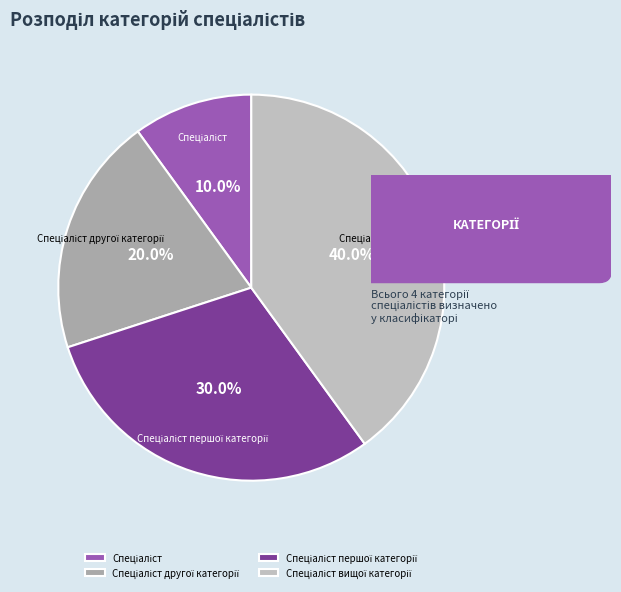

Is there a majority slice in this chart?

No